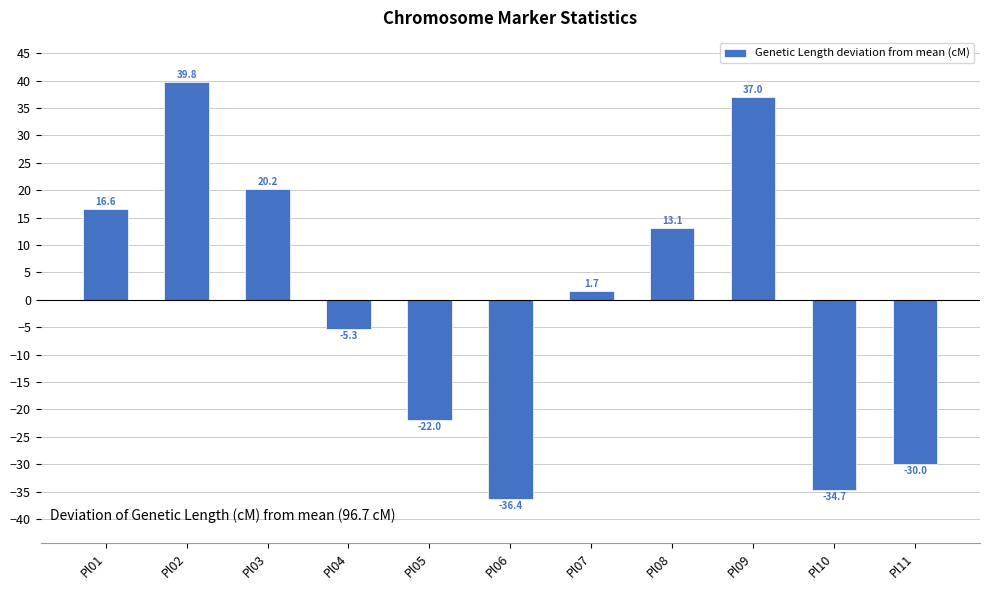

What is the change in value from Pl02 to Pl03?

-19.6